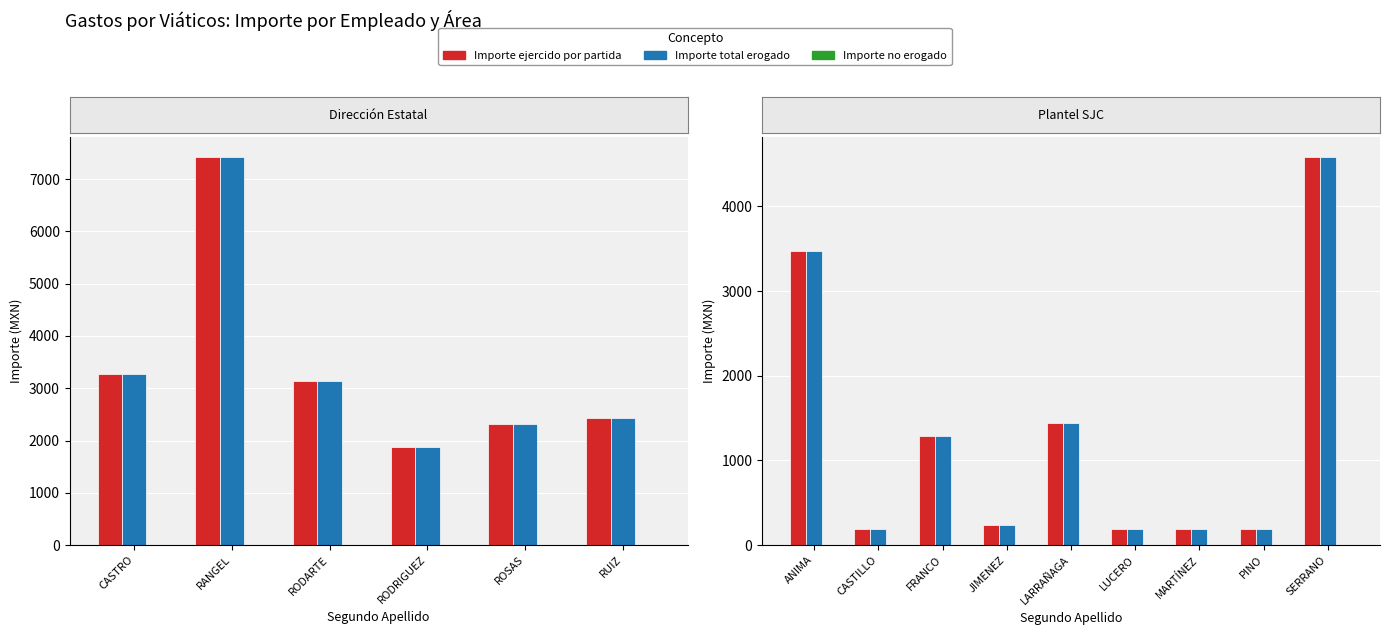

True or false: Importe total erogado has a value of 2150 at CASTRO.

False